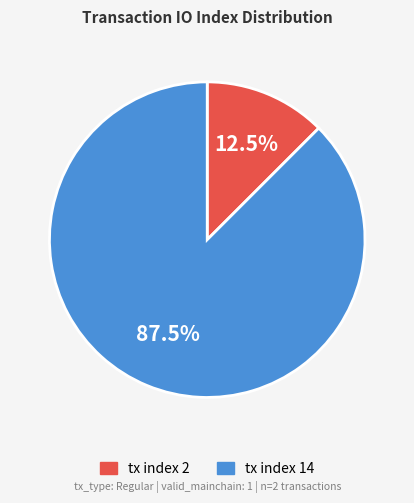

What portion of the pie excludes tx index 2?

87.5%